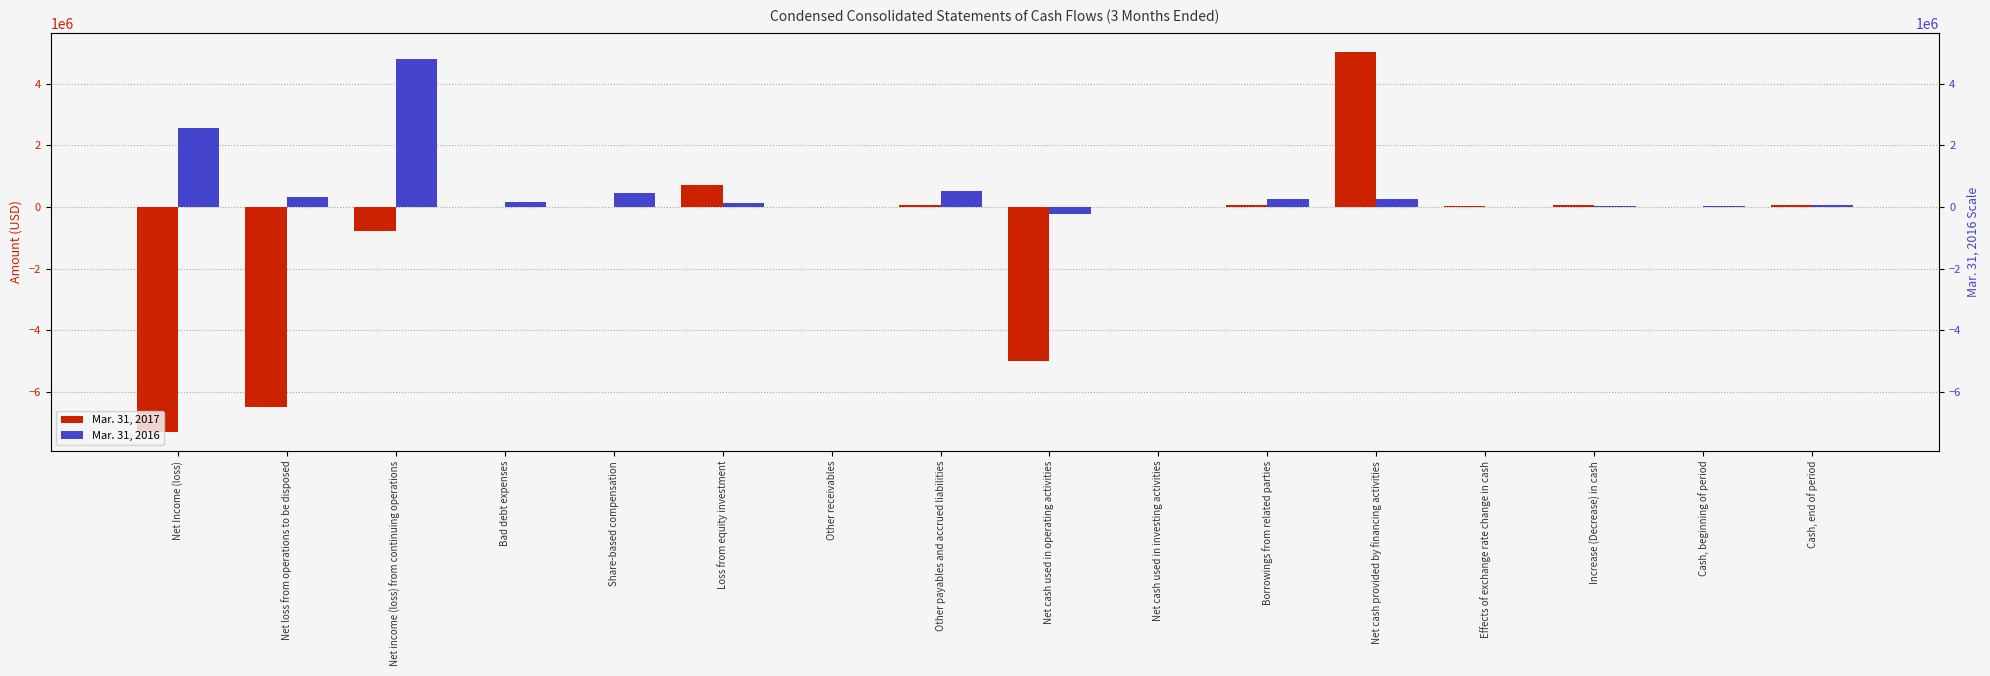

Reading right to left, extract all data points from this chart.

Mar. 31, 2017: 70264	3797	66467	24324	5034158	61331	0	-4992015	46598	-2502	701757	0	0	-798010	-6505134	-7303144
Mar. 31, 2016: 62158	42391	19767	-12587	249501	249501	-1000	-216147	524045	-6300	115621	440838	167055	4795062	322990	2549116